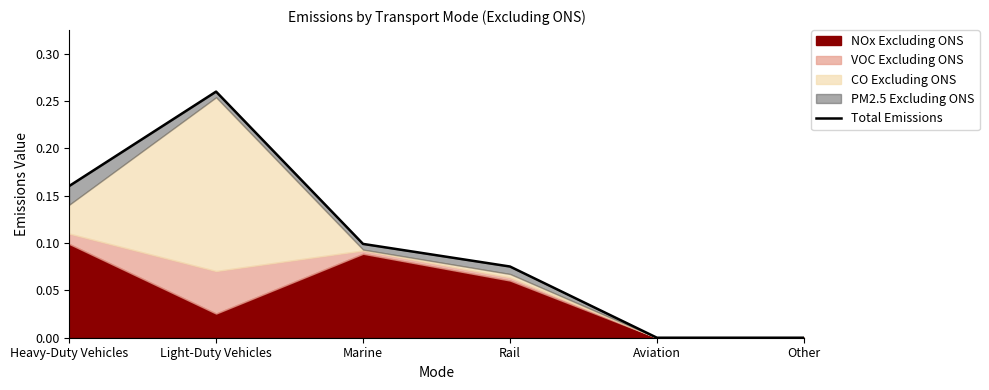

Reading left to right, transcribe all the data shown in this chart.

0.2	0.3	0.1	0.1	0.0	0.0